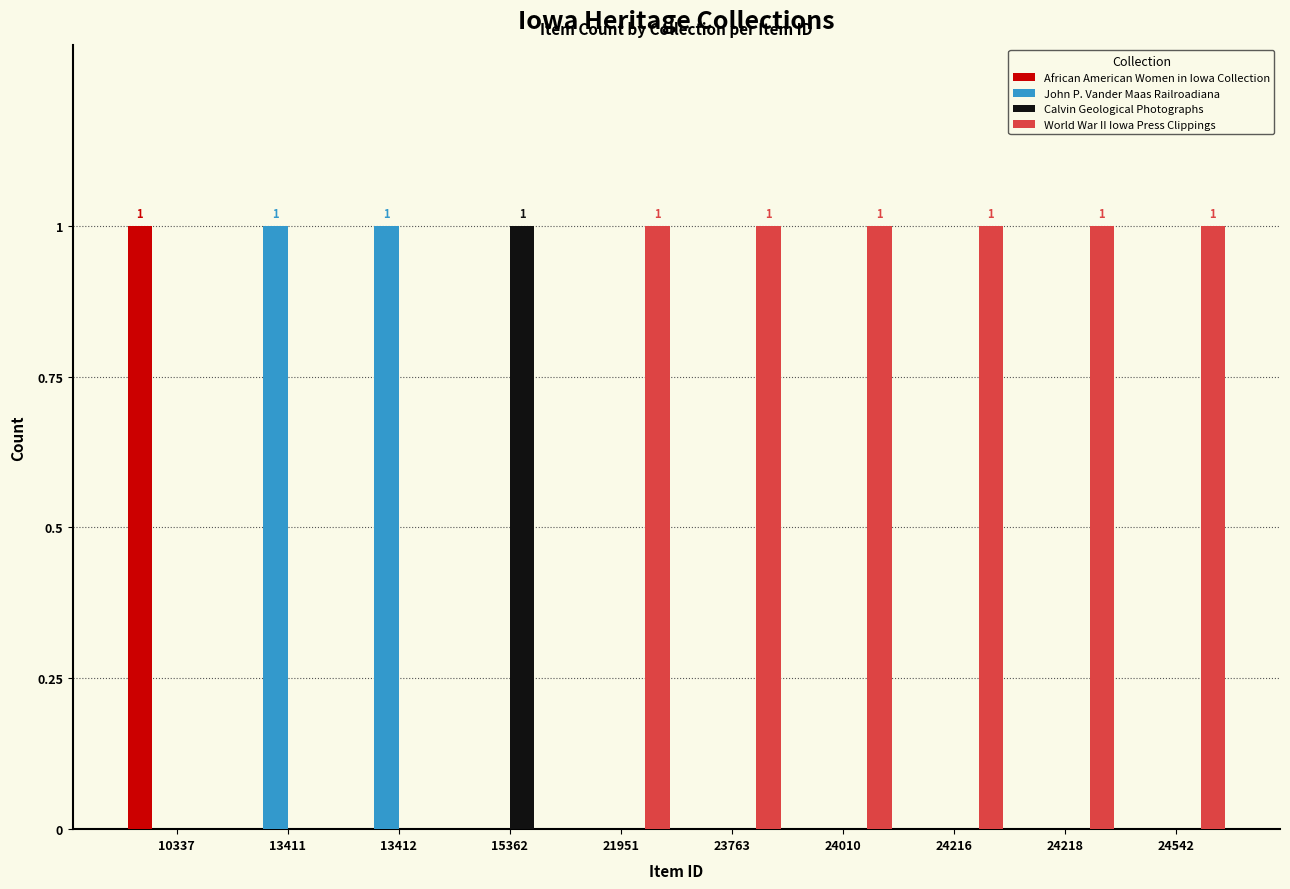

Count the number of data series in this chart.

4